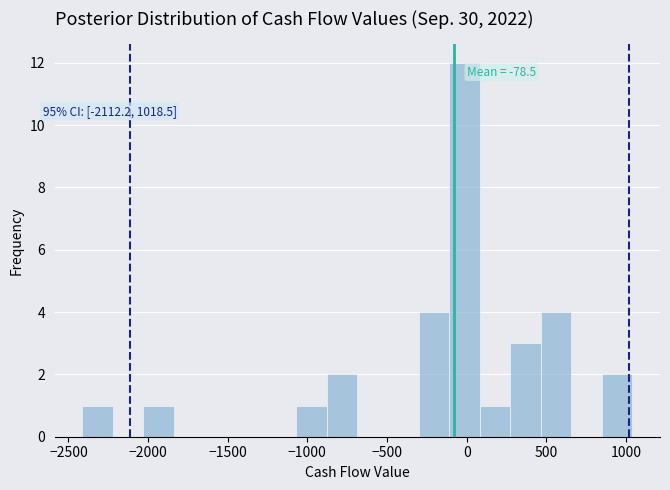

Around what value on the x-axis is the tallest bar? Give the approximate position of its centre, as read against the axis.

0